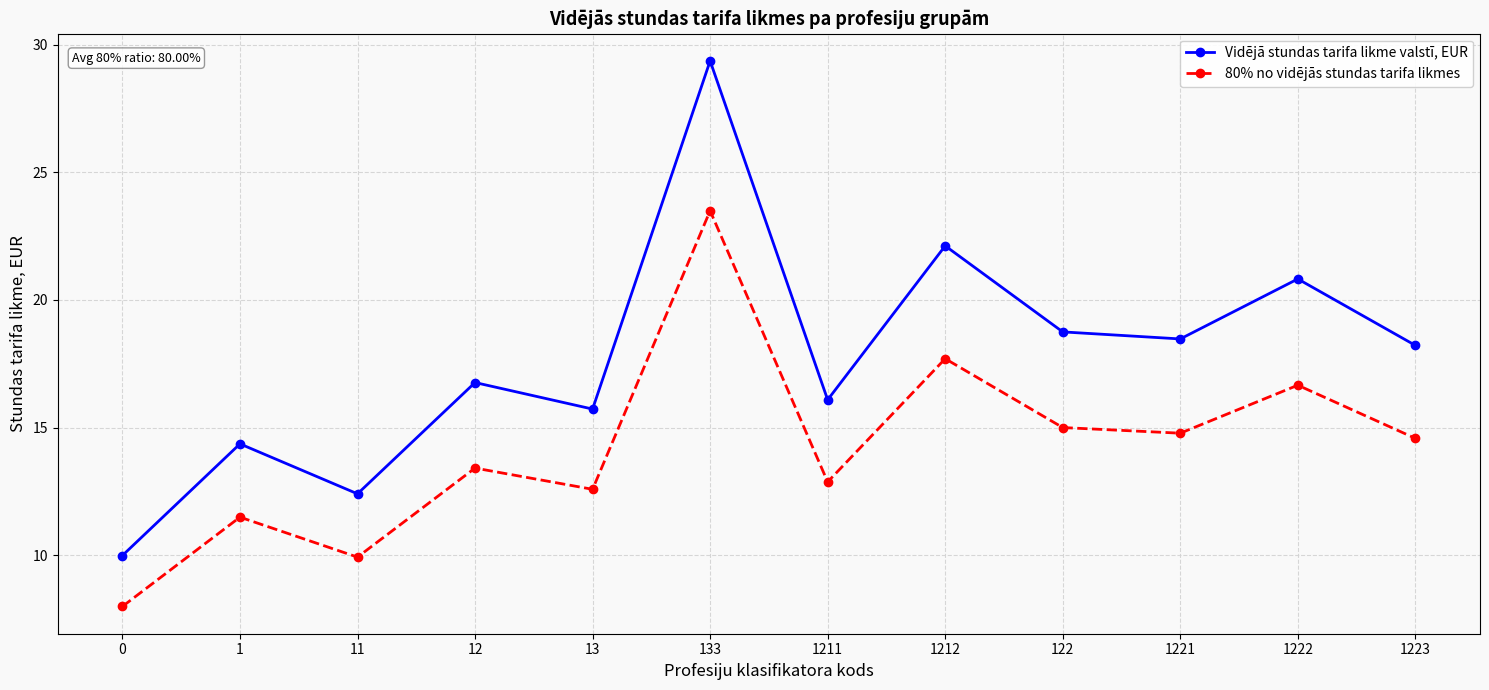

What position from the right is 11?

10